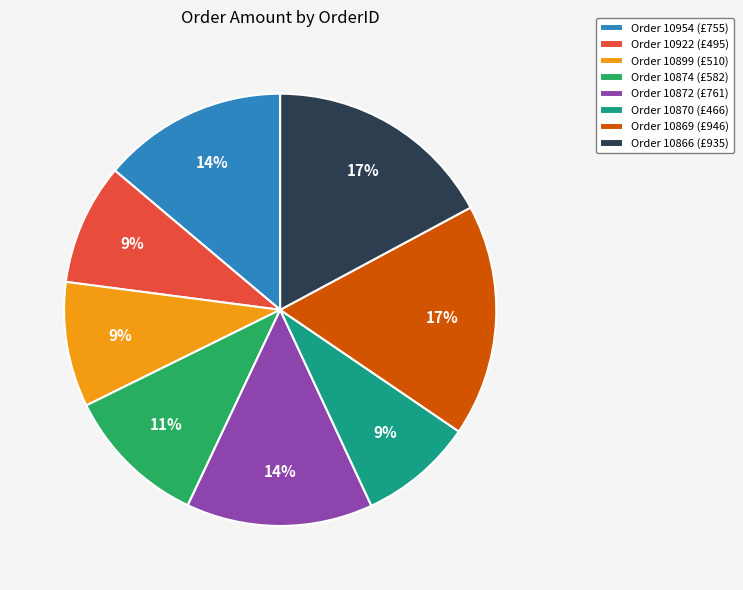

Between Order 10869 (£946) and Order 10870 (£466), which is larger?

Order 10869 (£946)